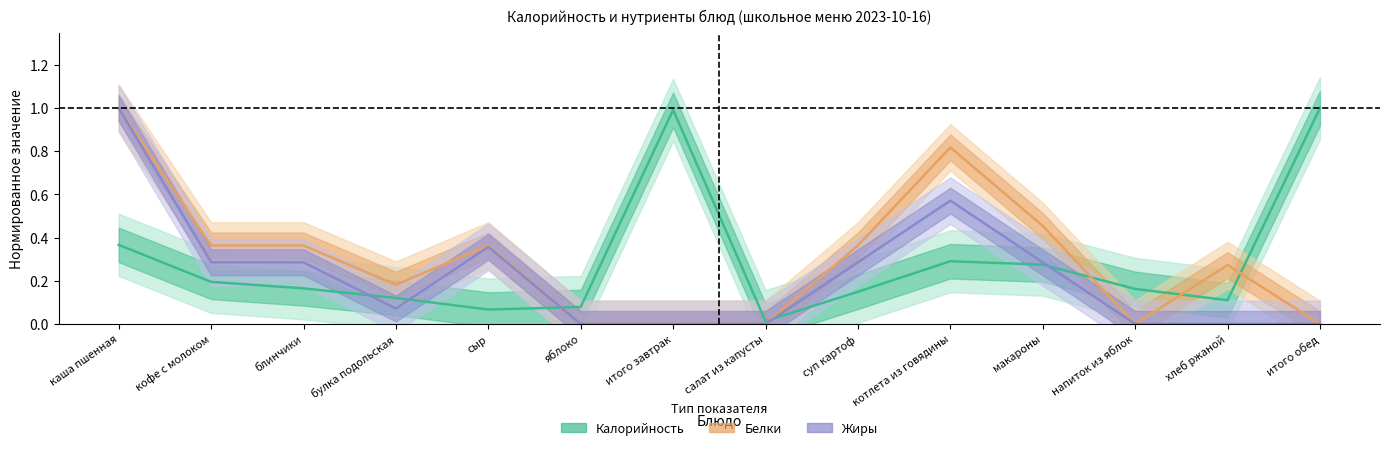

What is the value of the Белки point at the 2nd from the left?

0.4